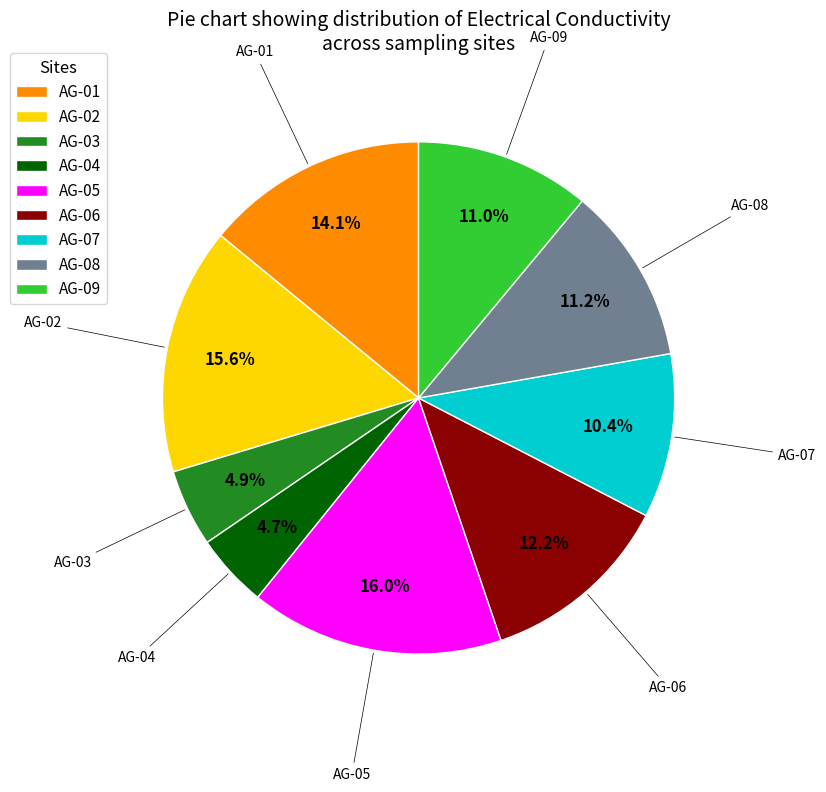

Combined, what portion of the pie is AG-06 and AG-09?

23.2%